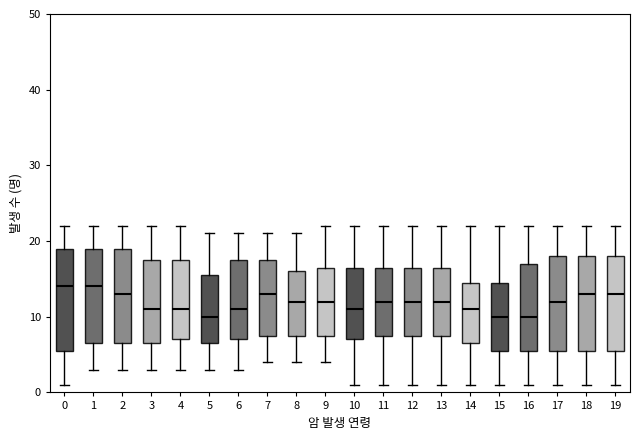

Which box is the tallest, from its lower edge to its upper edge?

0